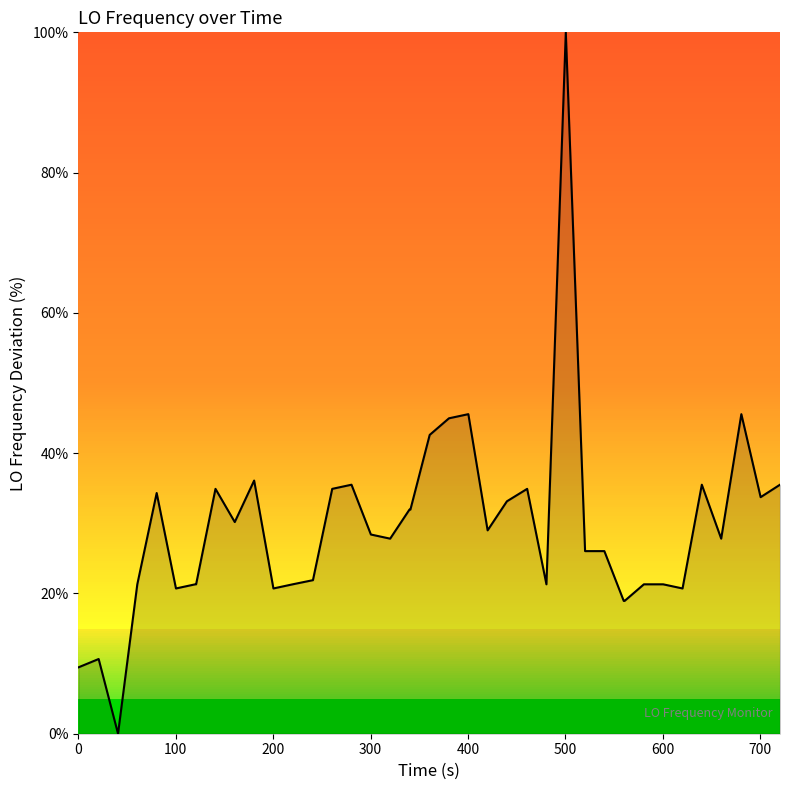

How many values are above zero?

39